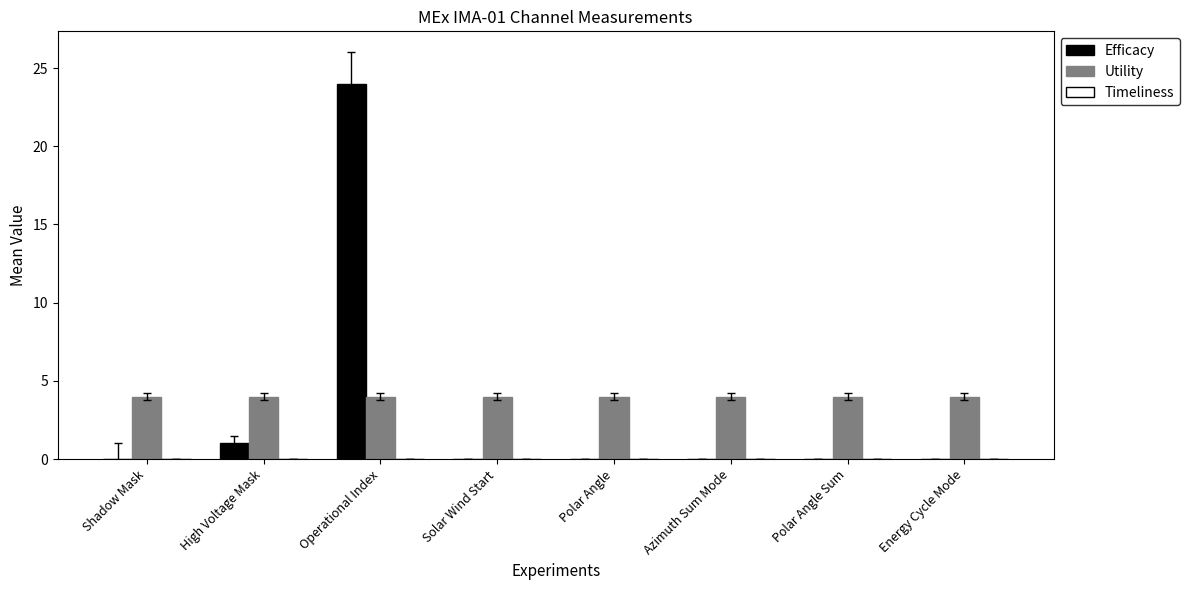

The value of Utility at Polar Angle is 4. True or false?

True